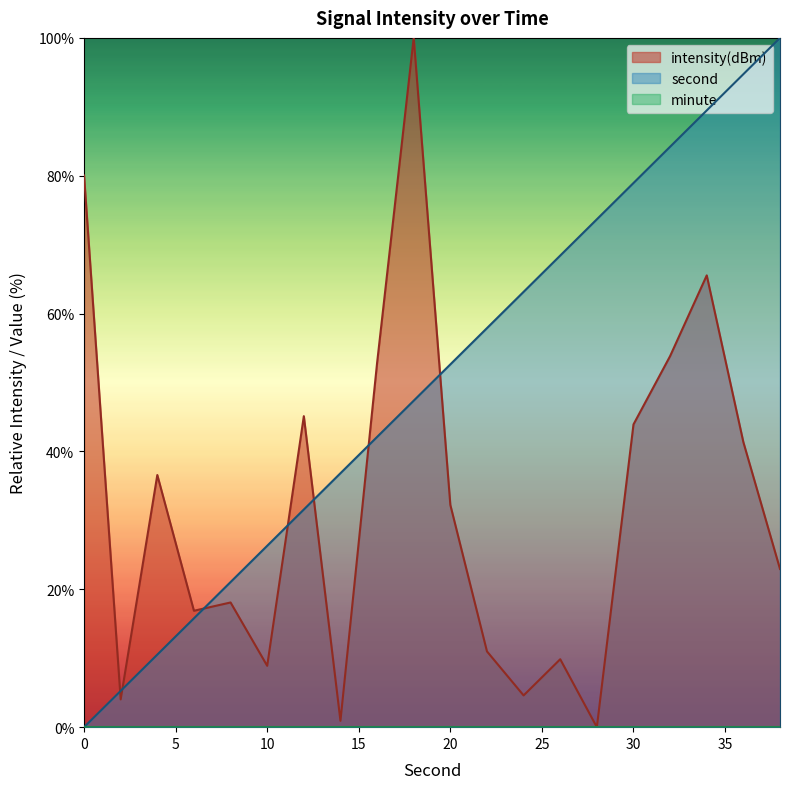

Between 32 and 30, which is larger?

32